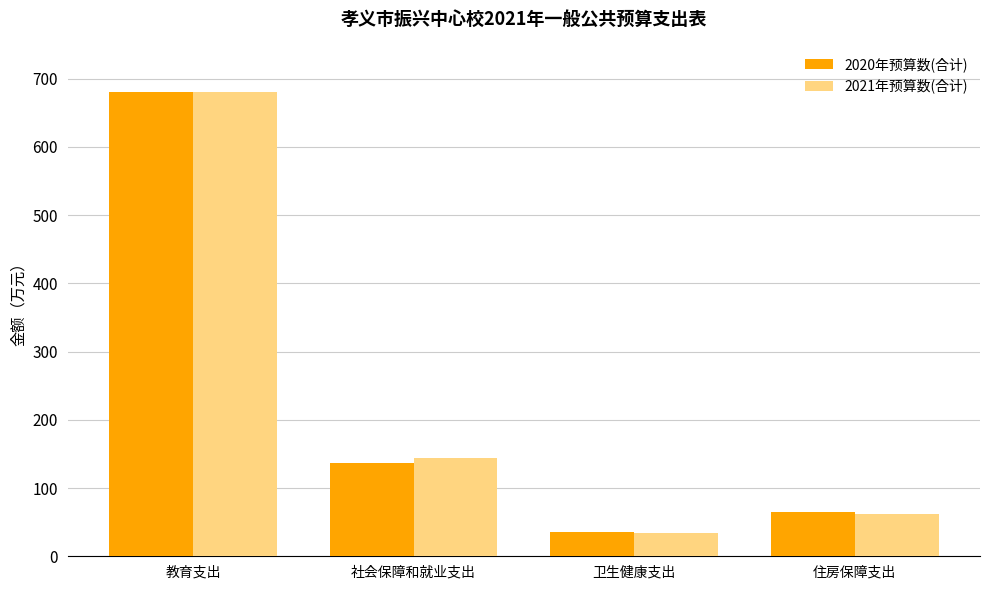

Which series changed the most between 社会保障和就业支出 and 卫生健康支出?

2021年预算数(合计)